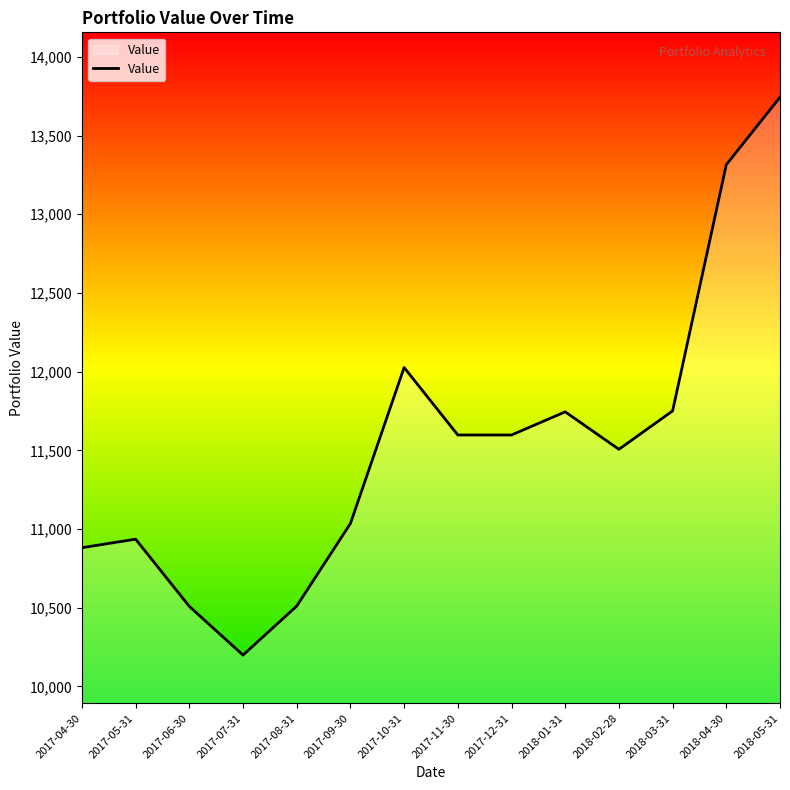

What is the difference between the values at 2017-05-31 and 2017-07-31?

736.6